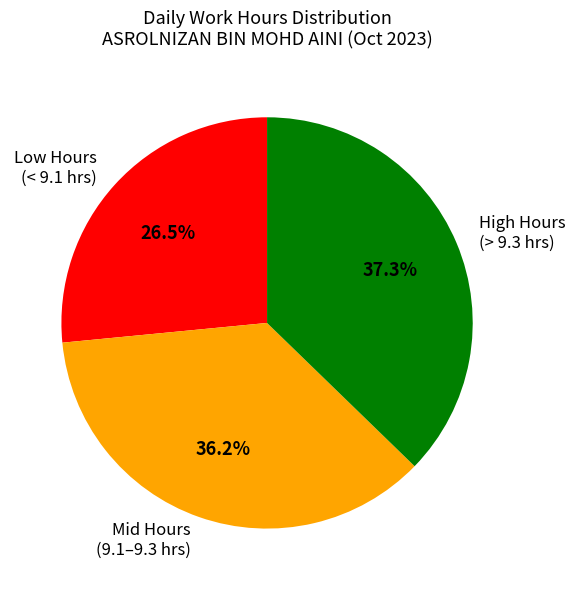

Approximately how many times larger is the value at High Hours (> 9.3 hrs) compared to Mid Hours (9.1–9.3 hrs)?

1.0